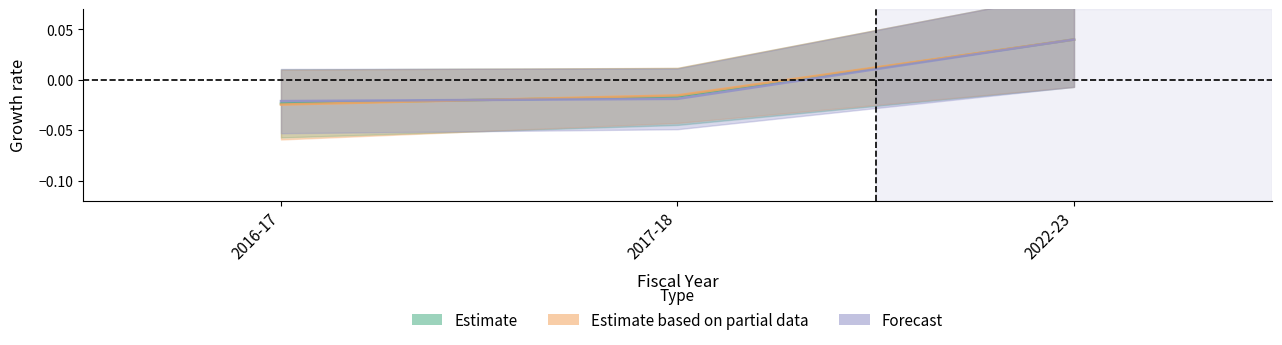

Where does the Estimate based on partial data series first go above 0?

2022-23